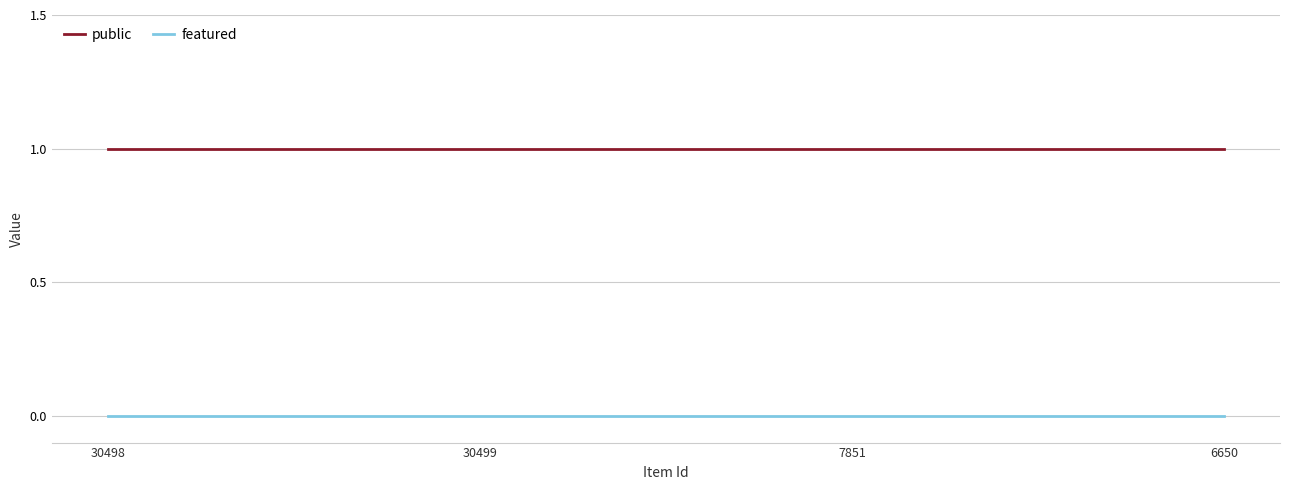

At how many categories does at least one series exceed 0?

4